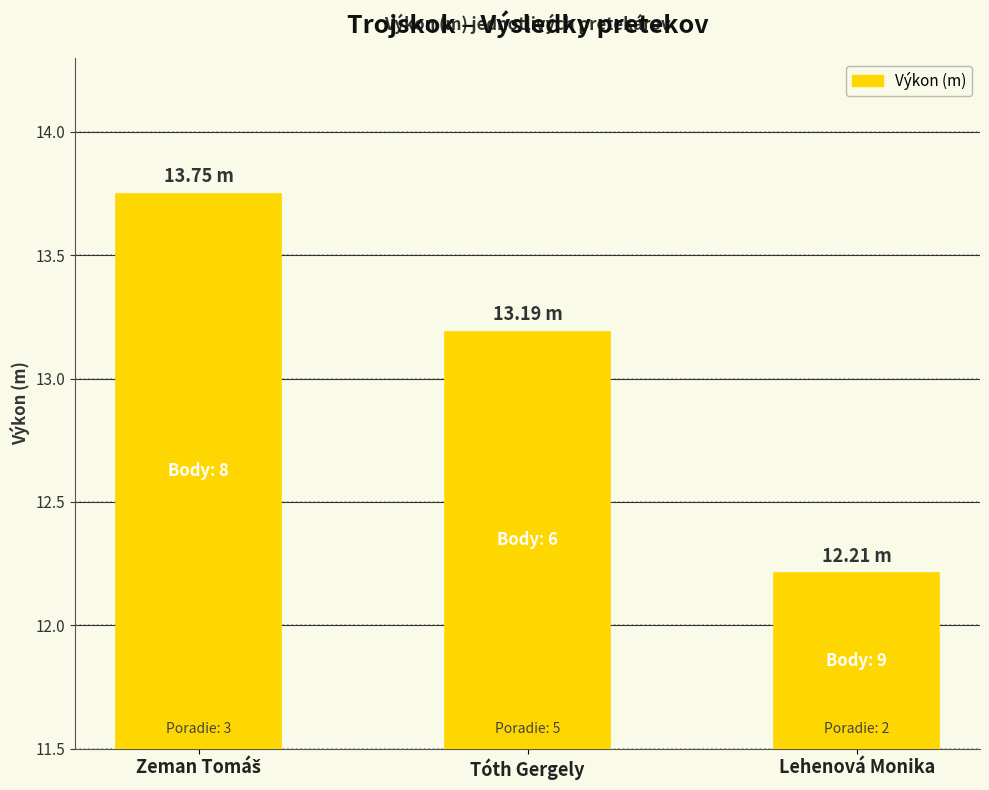

What is the label of the 2nd bar from the left?

Tóth Gergely